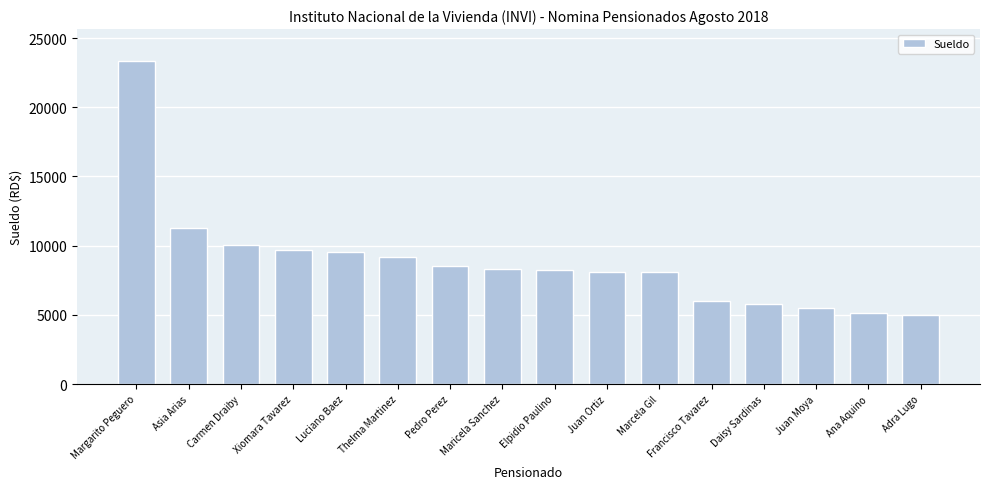

What value does the data have at Adra Lugo?

5000.0